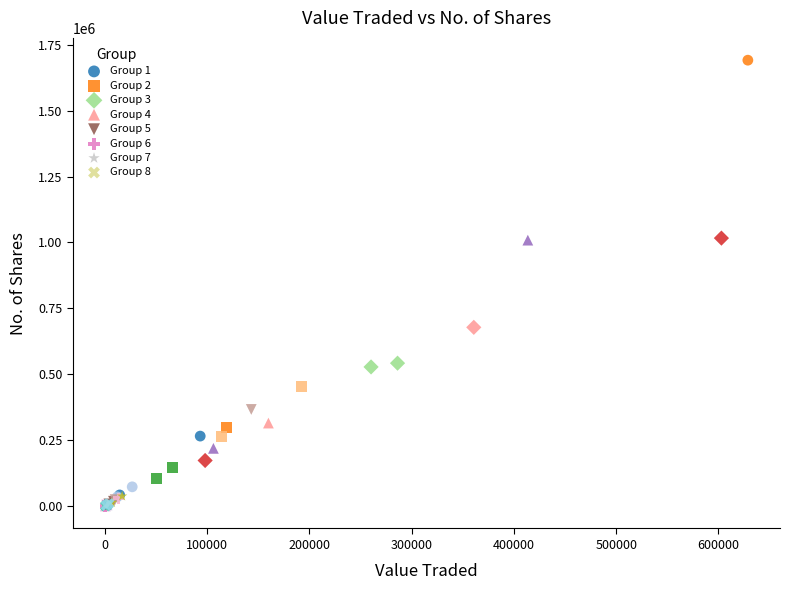

Which series has the largest Y range (max minus min)?

Group 1